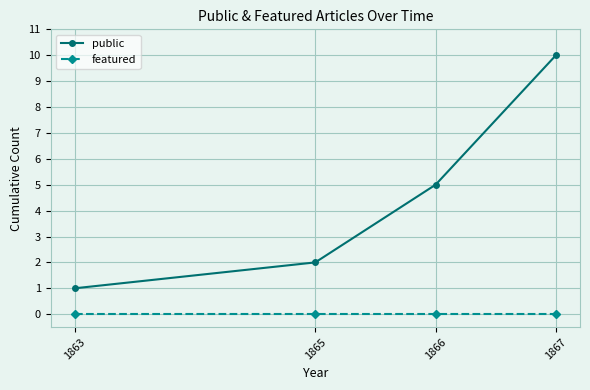

Does the chart display data point markers on the line(s)?

Yes